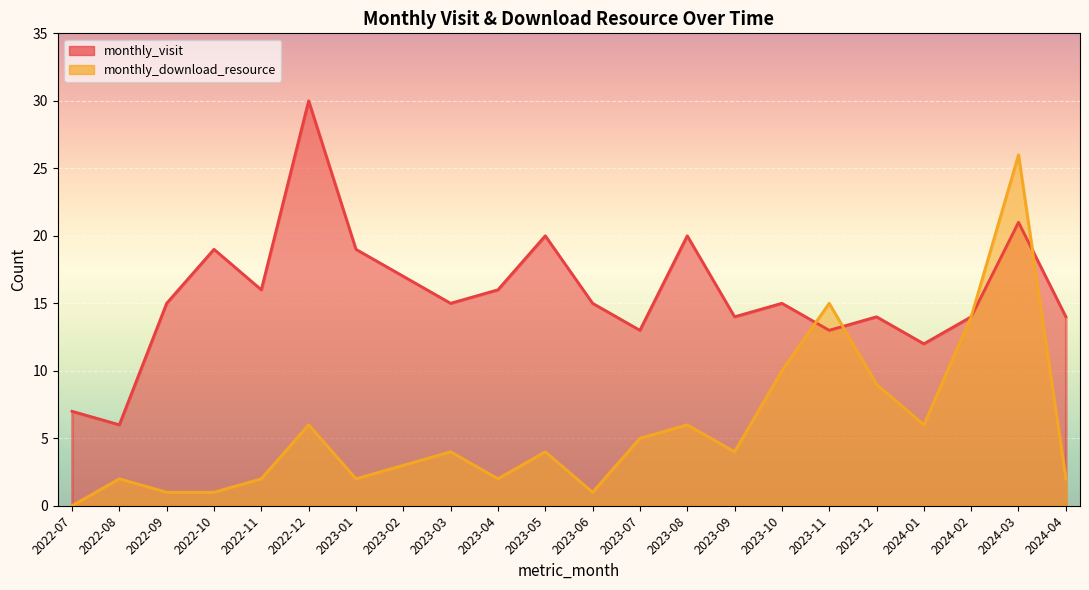

What is the spread (max minus min) of values at 2023-01?

17